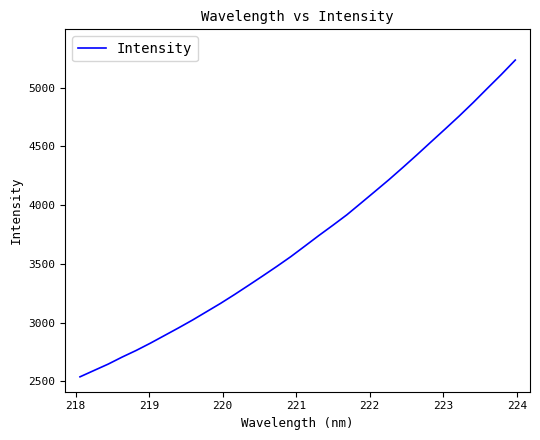

Does the chart display data point markers on the line(s)?

No